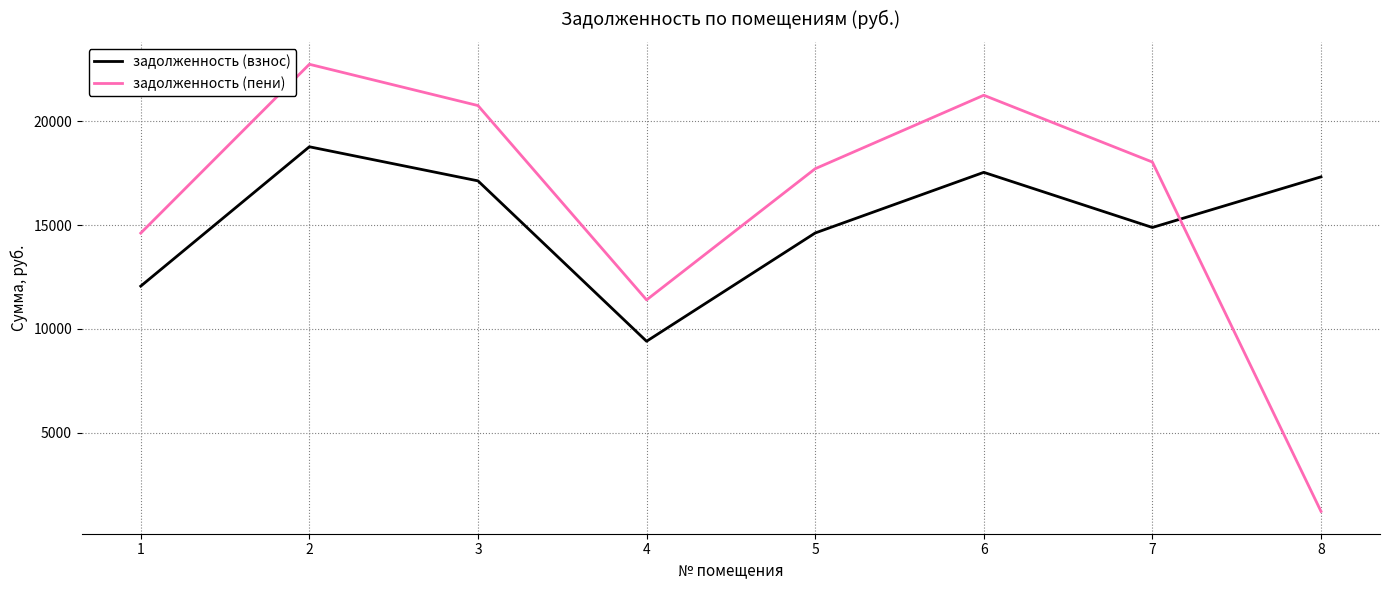

Reading right to left, extract all data points from this chart.

задолженность (взнос): 17318.2	14882.0	17535.2	14616.7	9406.8	17125.2	18765.4	12060.0
задолженность (пени): 1221.3	18030.6	21245.1	17709.1	11397.0	20748.3	22735.5	14611.5